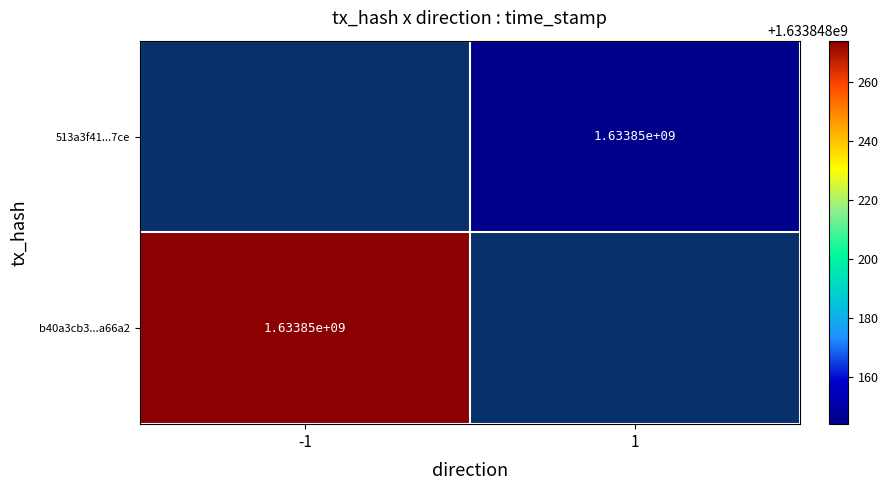

True or false: b40a3cb3...a66a2 has a value of 1633850000 at -1.

True